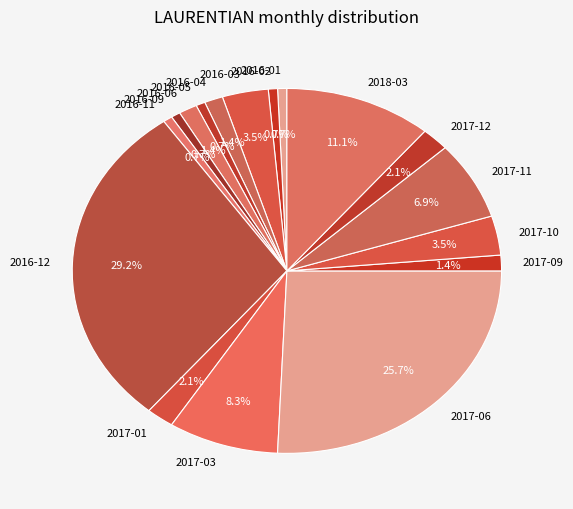

What percentage is the 2016-02 slice, to the nearest percent?

1%